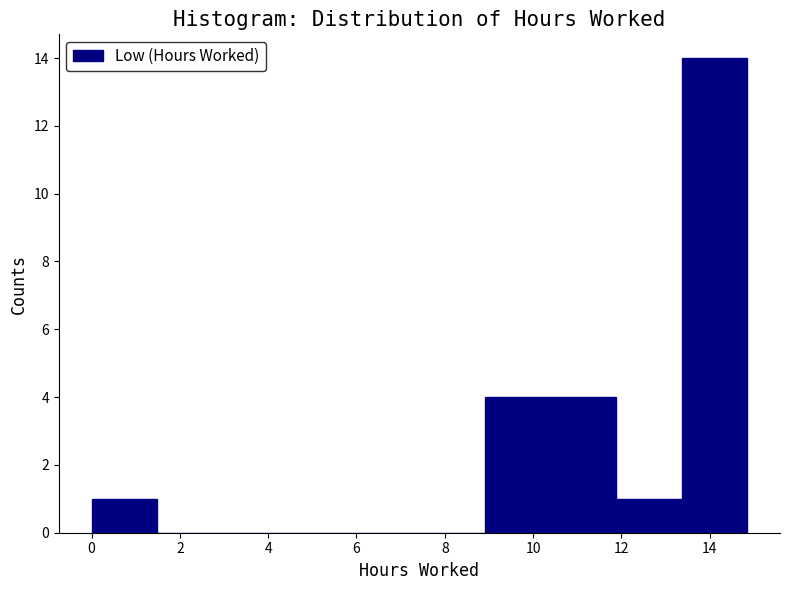

Which range on the x-axis has the tallest bar?

13.4 to 14.8